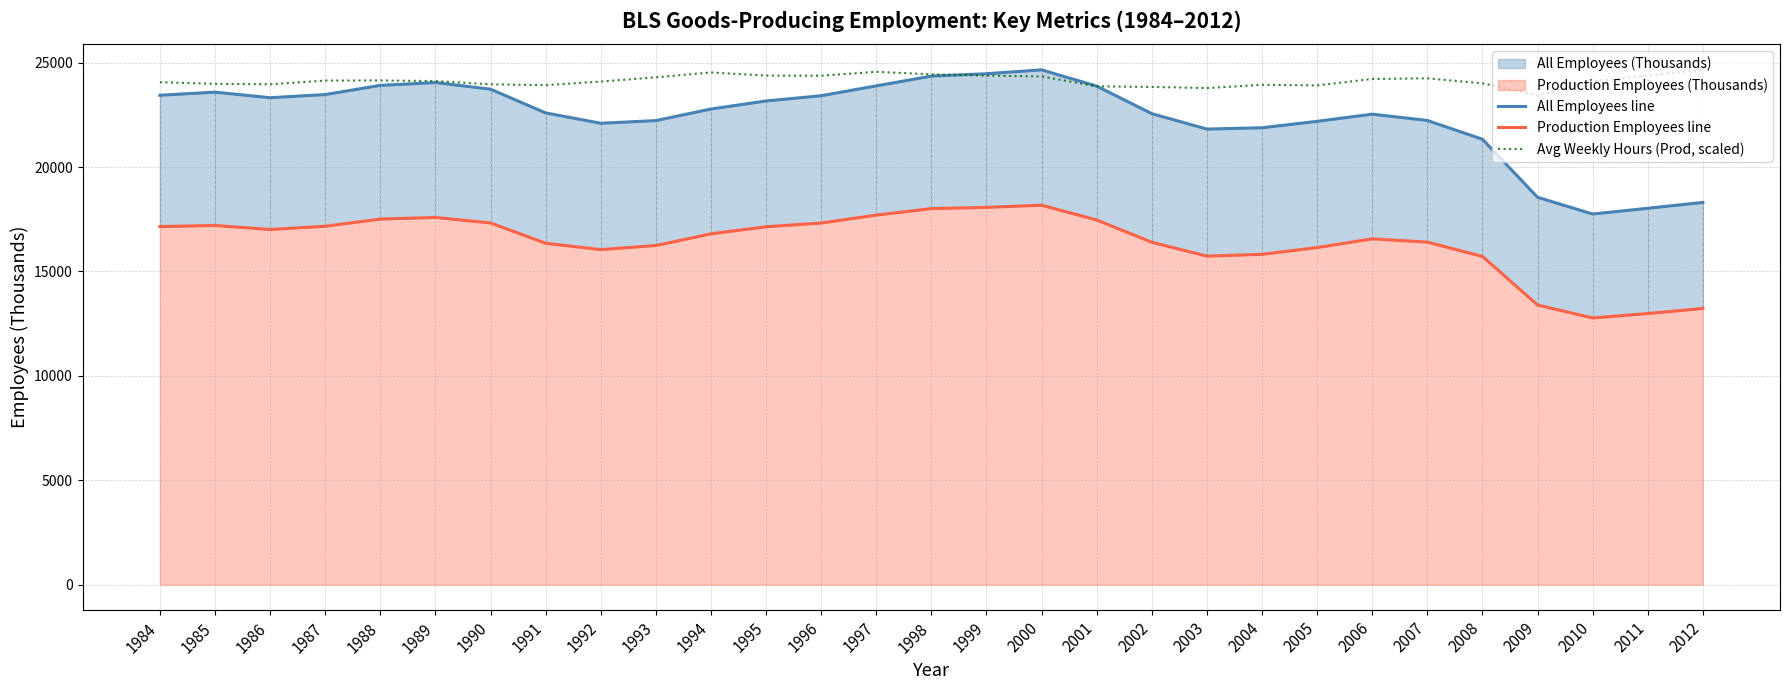

At how many categories does at least one series exceed 20202?

29